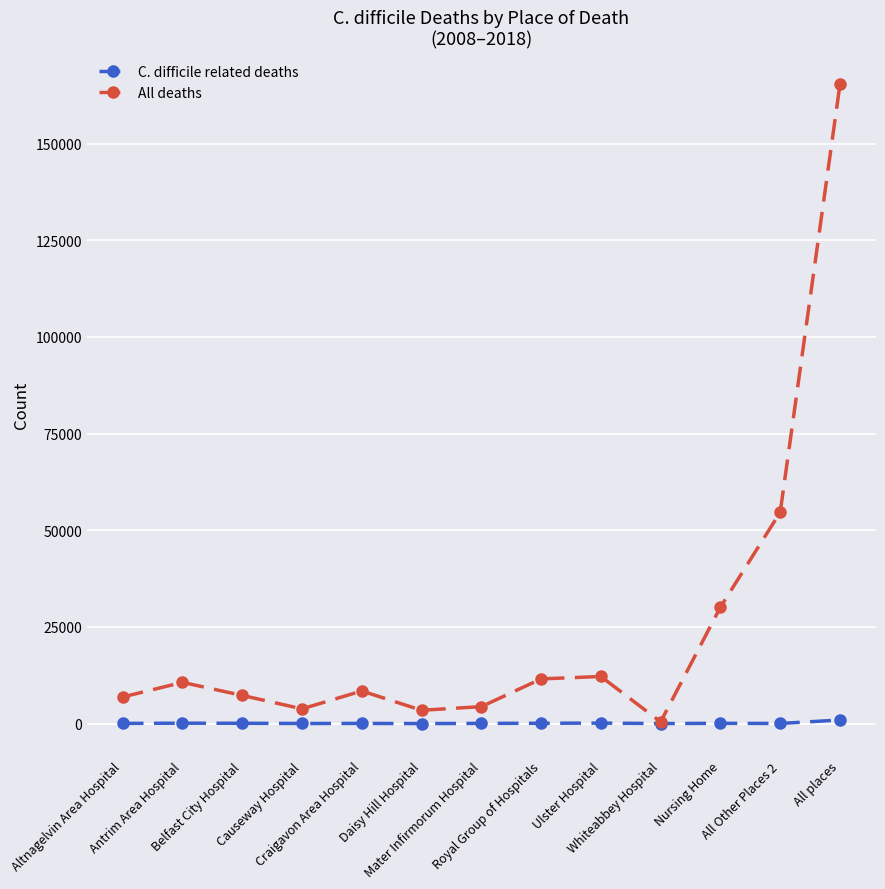

What is the greatest value displayed?

165319